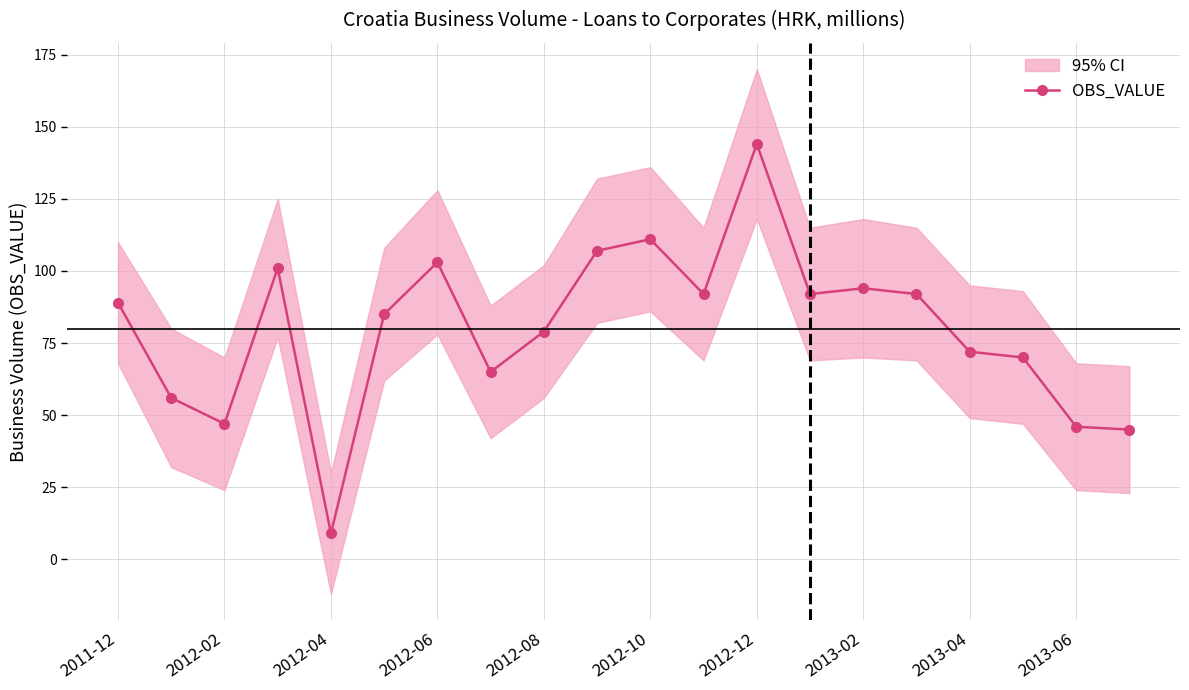

True or false: OBS_VALUE has more than 2 interior local peaks.

True